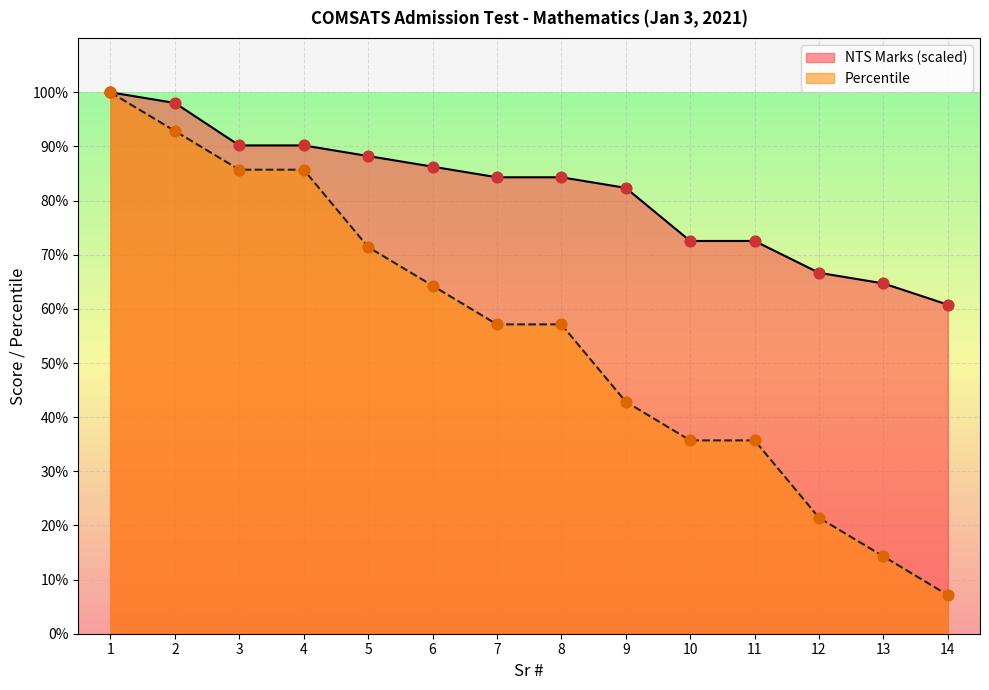

Which series has the widest spread of Y values?

Percentile